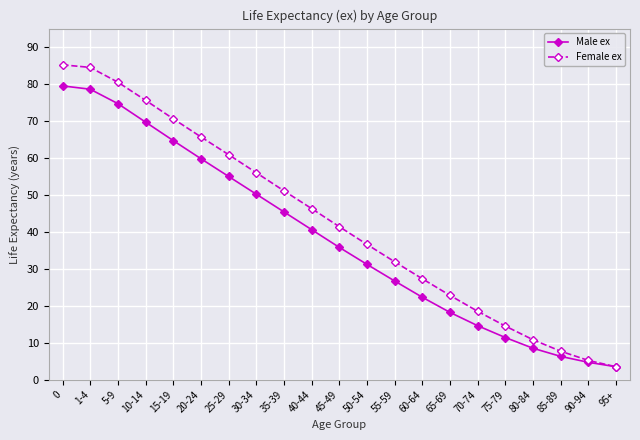

Is it true that Female ex equals 80.5 at 5-9?

True